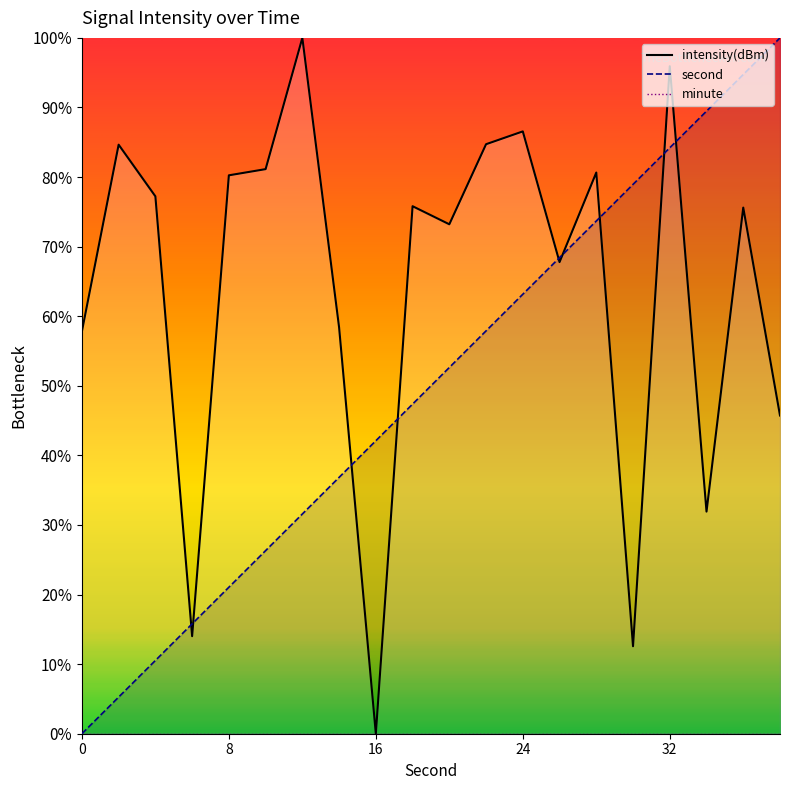

List the series in order of their peak value, highest first.

intensity(dBm), second, minute